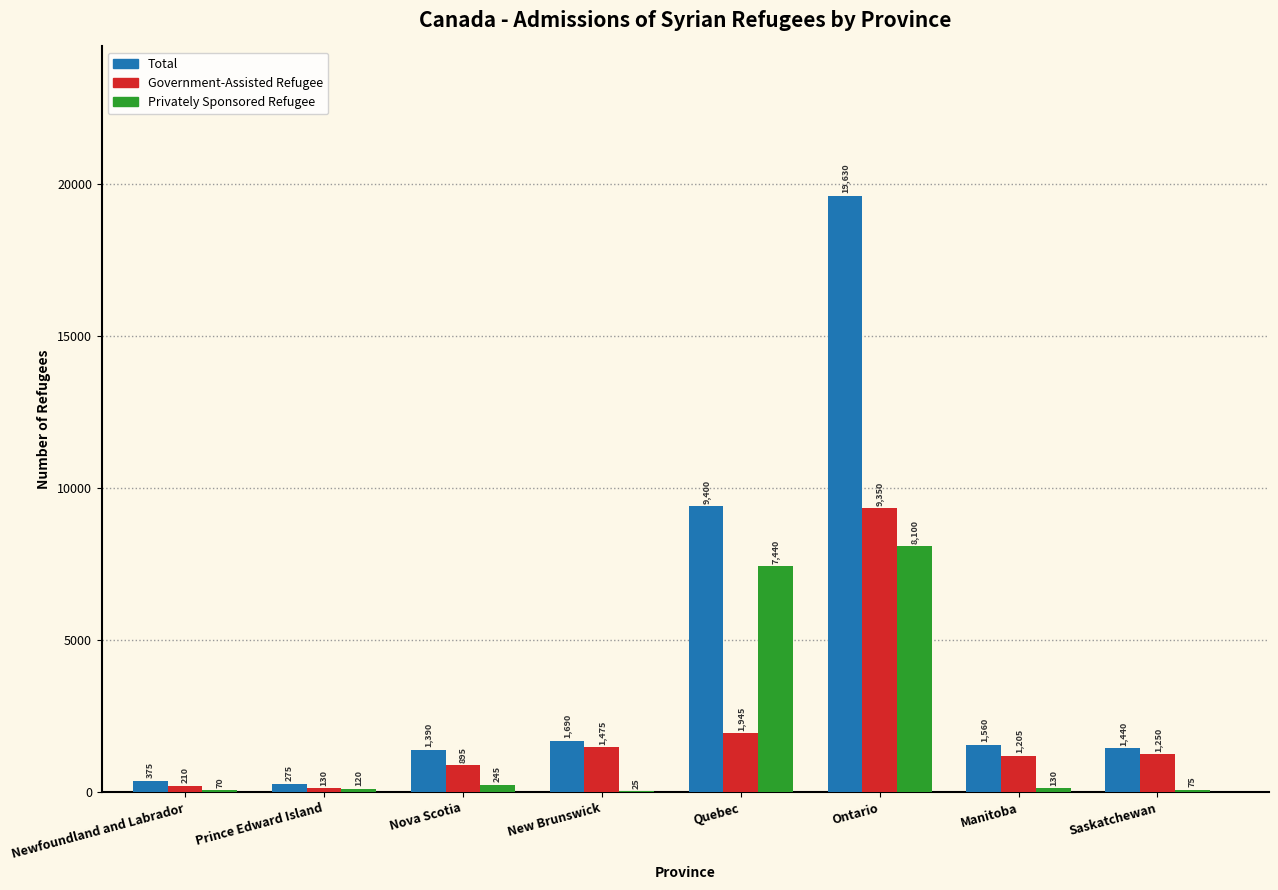

What is the approximate value of Total at Nova Scotia, to the nearest 10?

1390